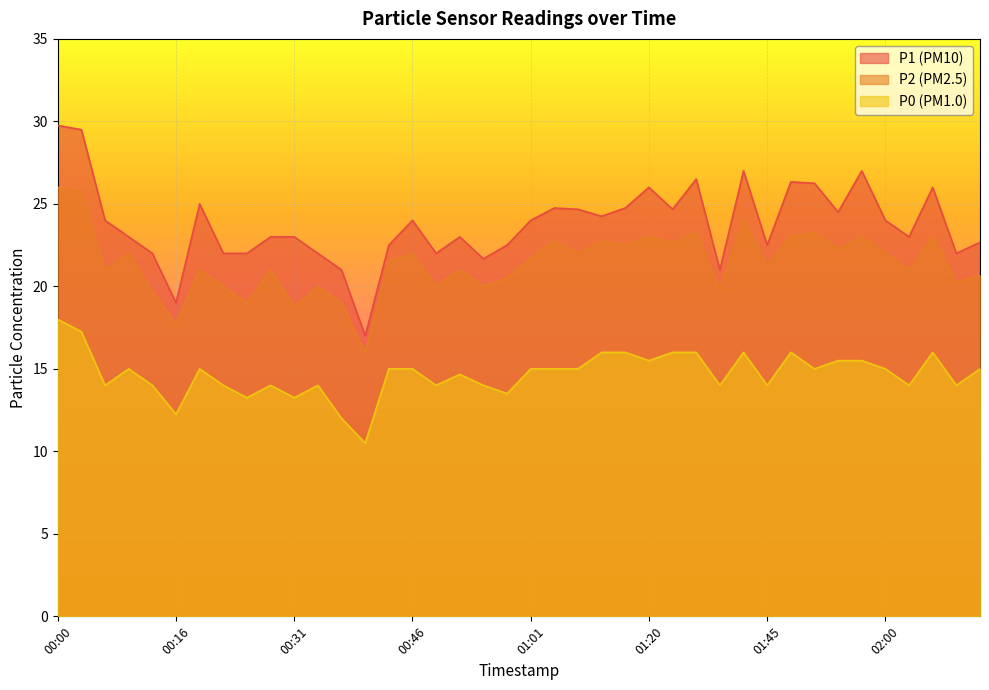

How many values in the P0 series are below 15?

18